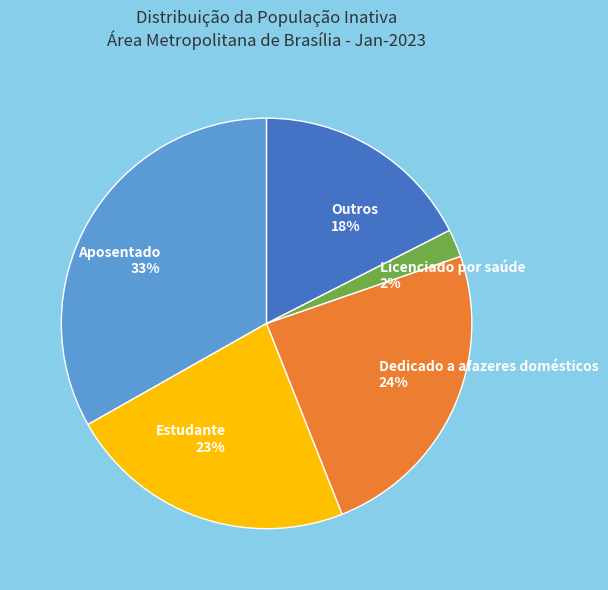

Is it true that Licenciado por saúde is 2% of the pie?

True